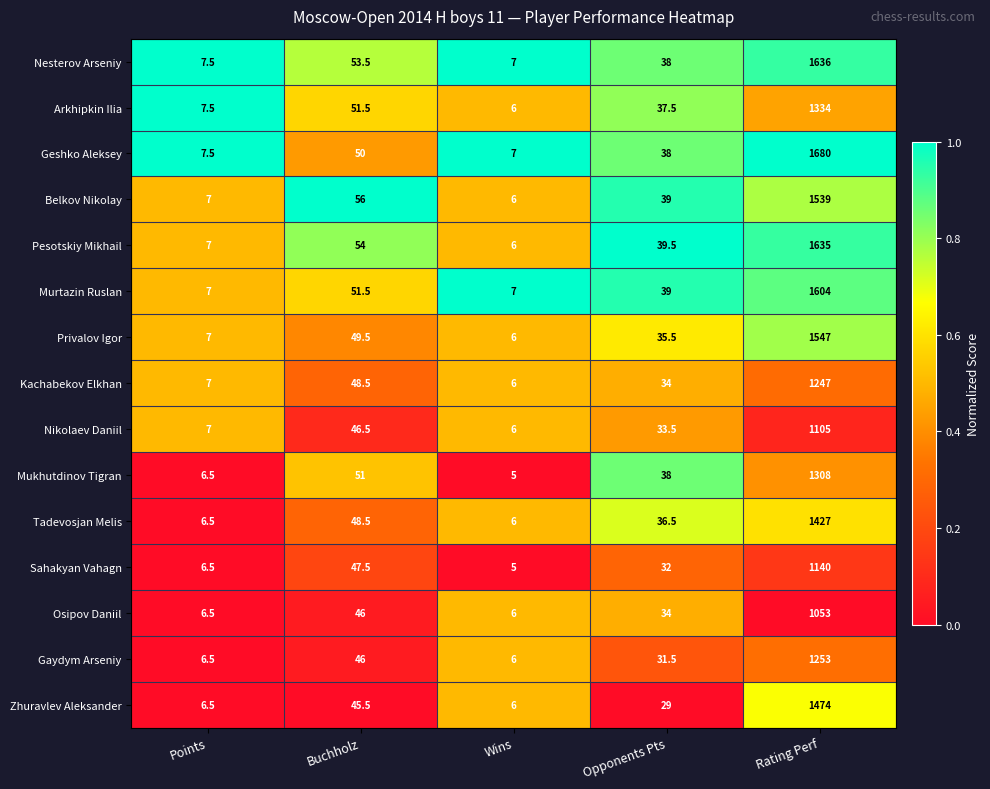

What is the difference between the second highest and minimum values in the Gaydym Arseniy series?

40.0